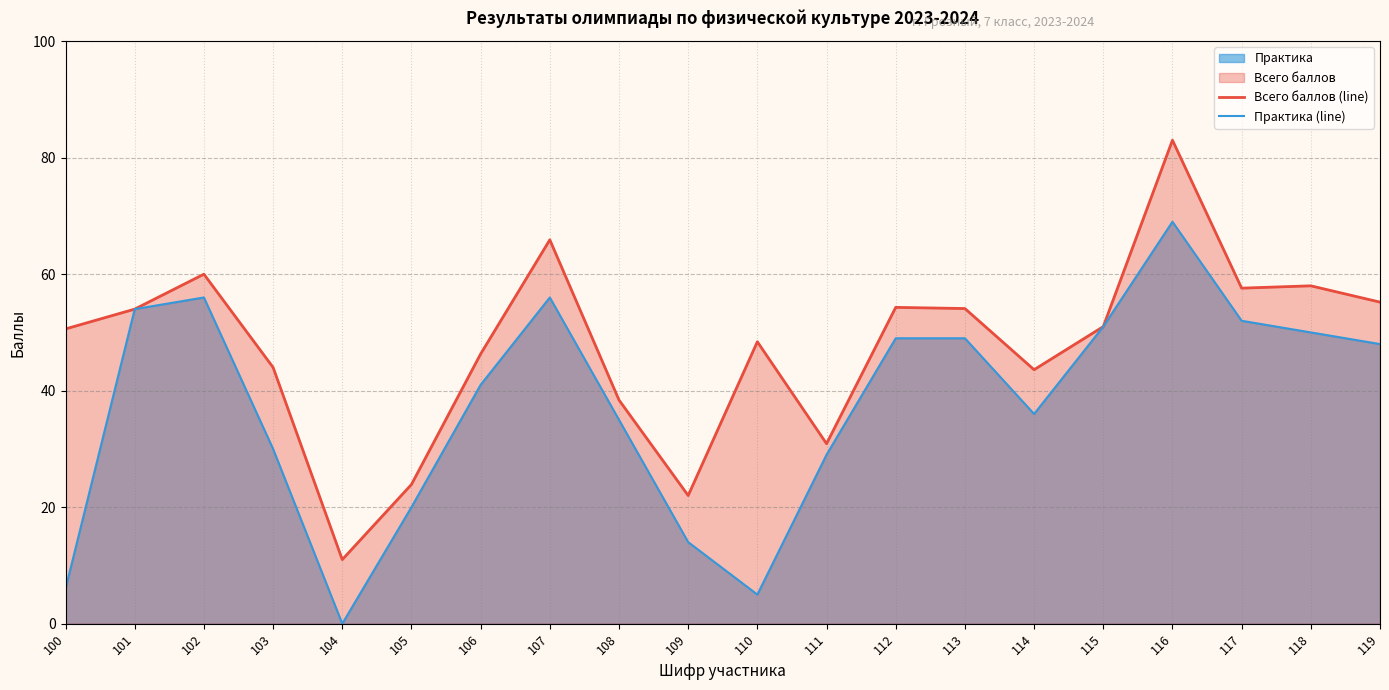

What is the sum of all Всего баллов (line) values?

952.2